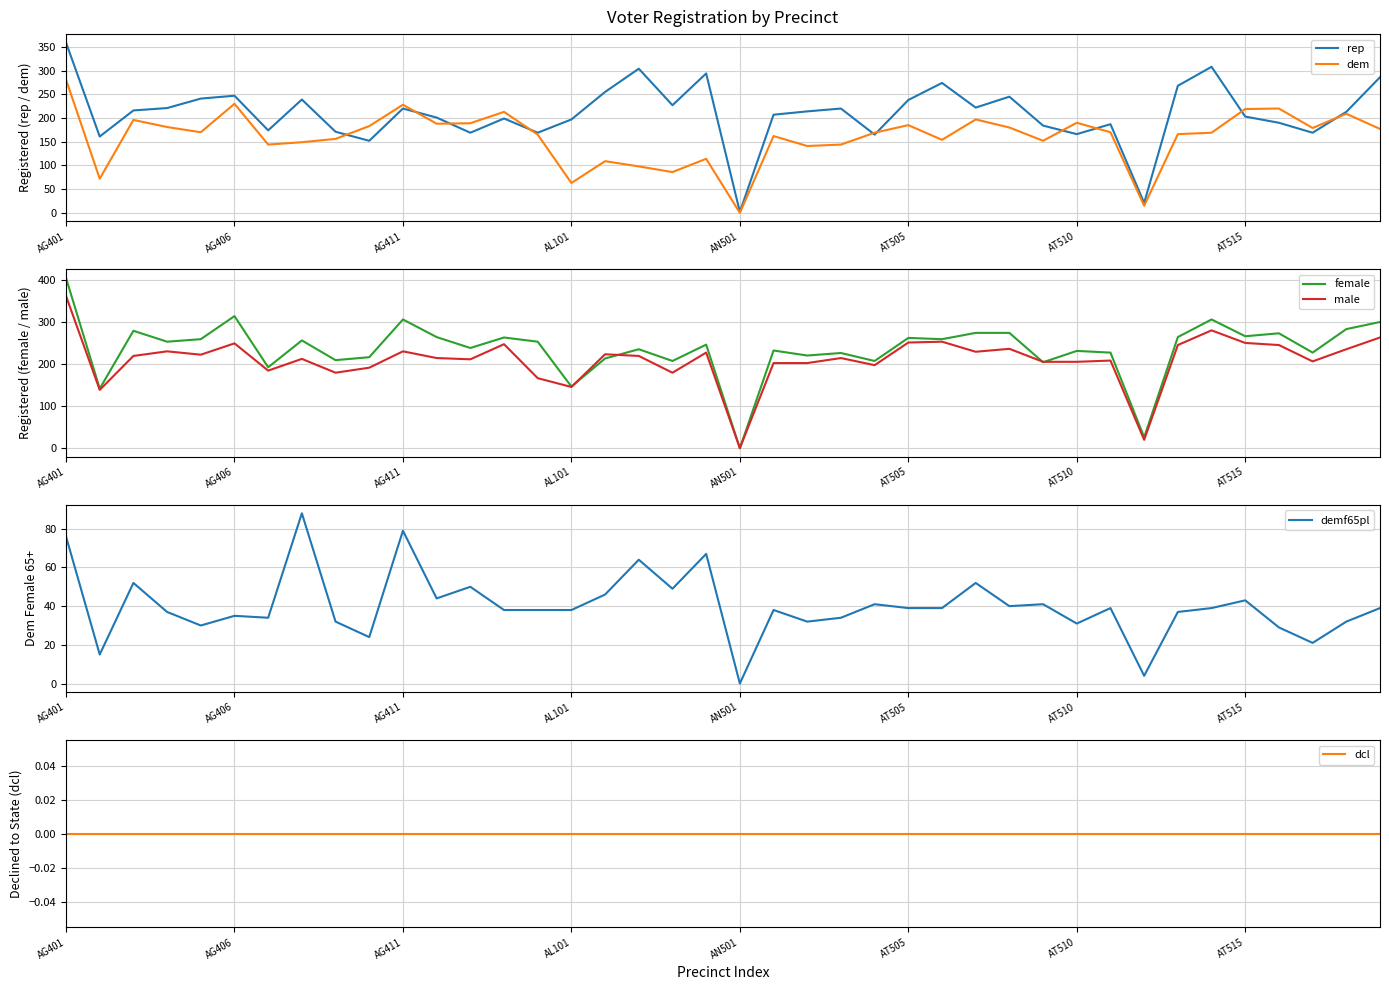

What is the maximum value for rep?

359